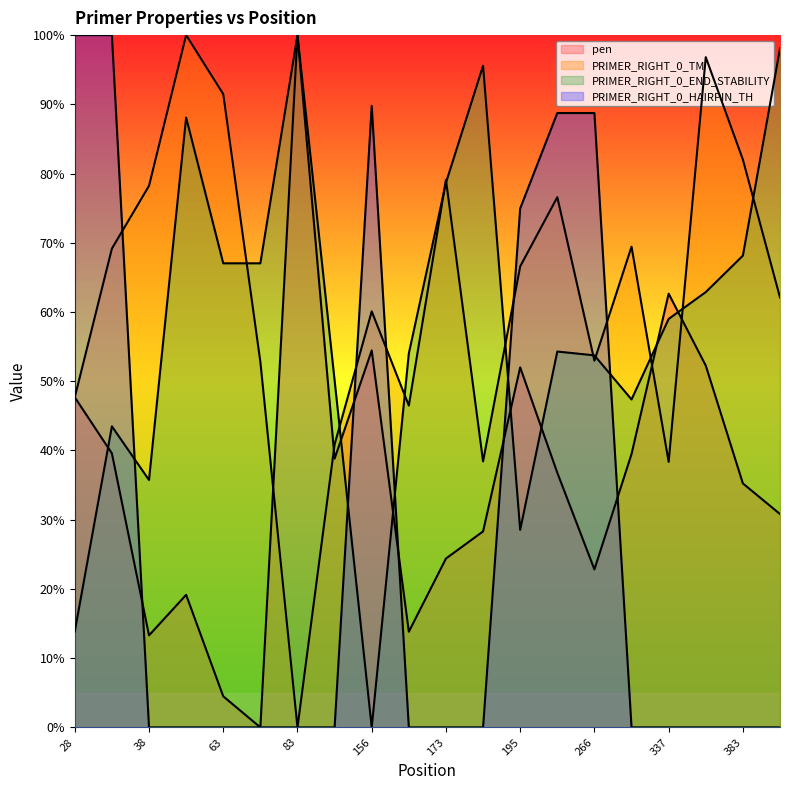

List the series in order of their peak value, highest first.

pen, PRIMER_RIGHT_0_TM, PRIMER_RIGHT_0_END_STABILITY, PRIMER_RIGHT_0_HAIRPIN_TH